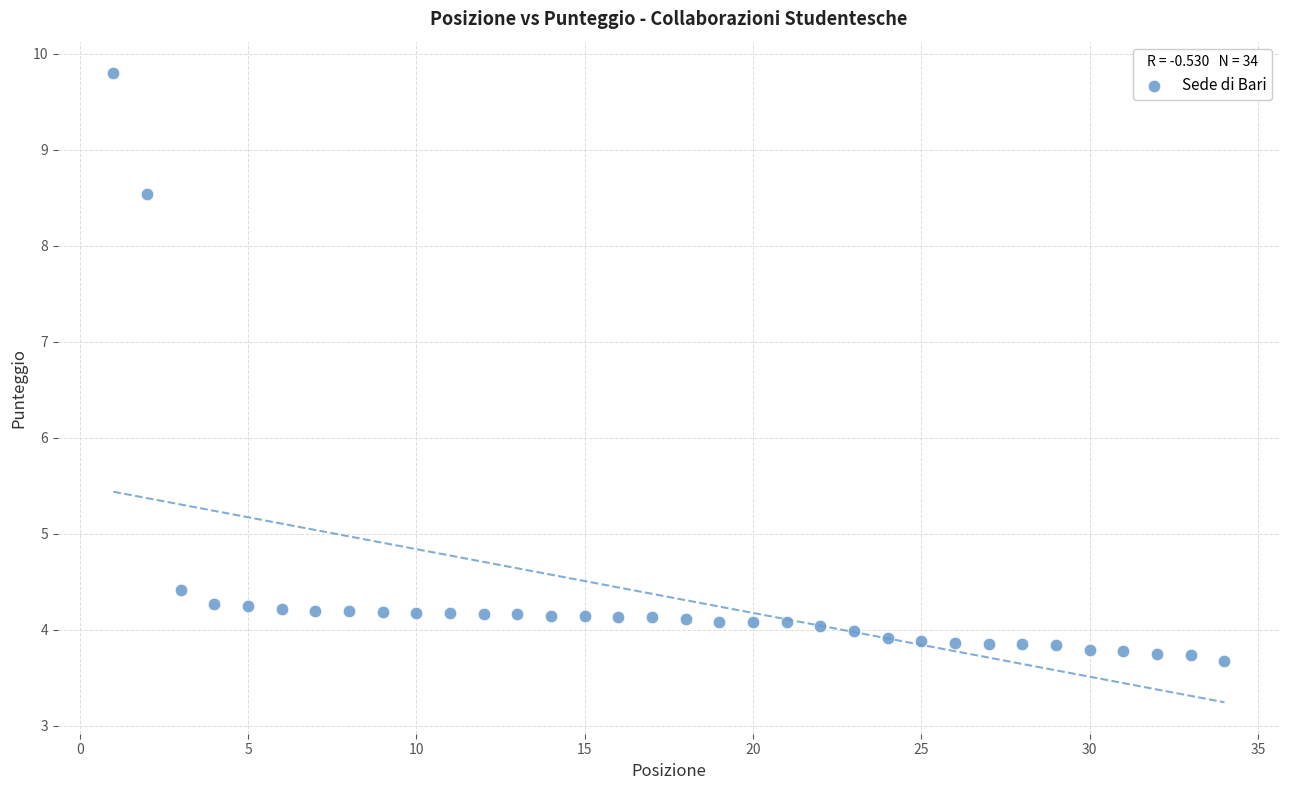

What Y value in the scatter plot is closest to 6?

4.4